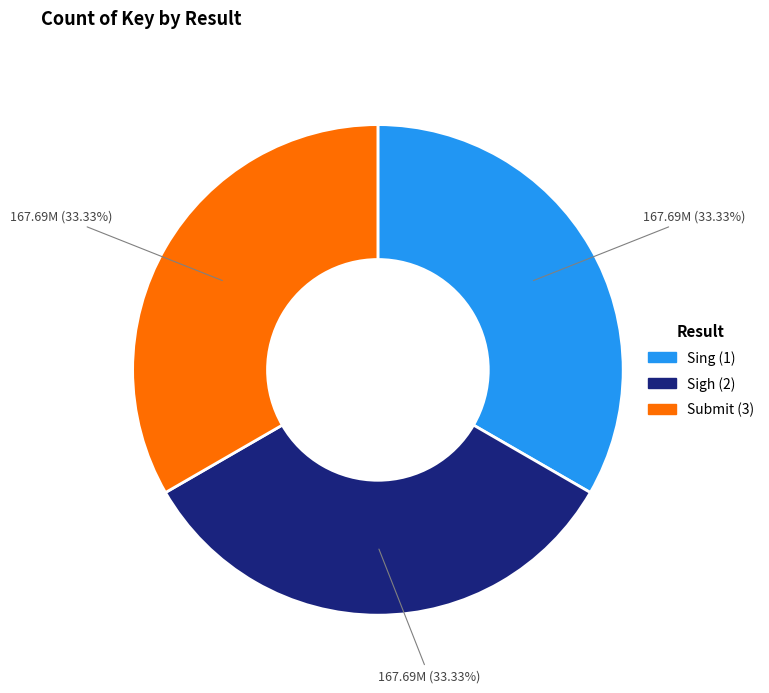

Do Submit (3) and Sing (1) together represent more than half of the pie?

Yes